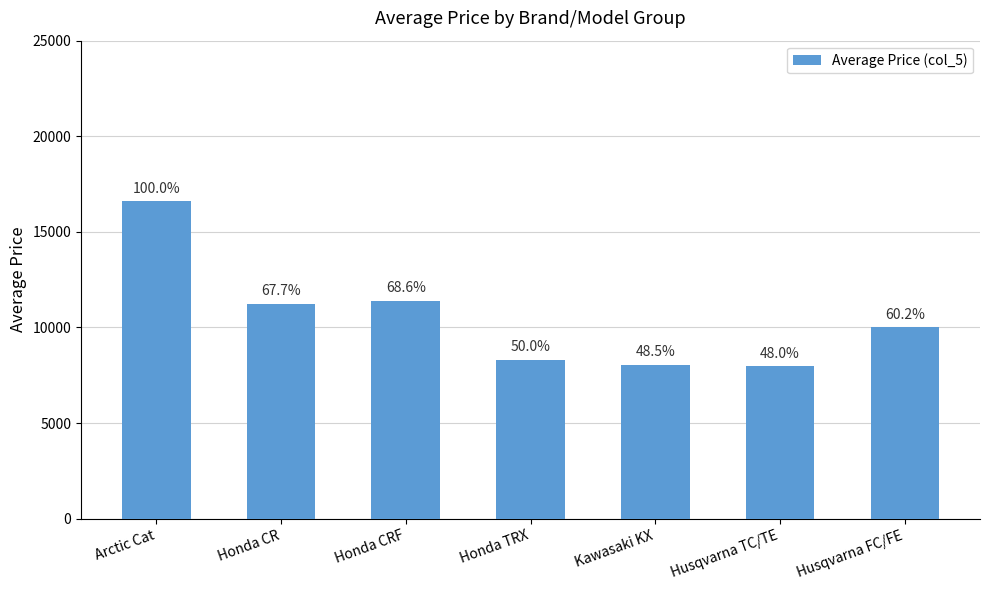

True or false: the data shows 16600 at Arctic Cat.

True